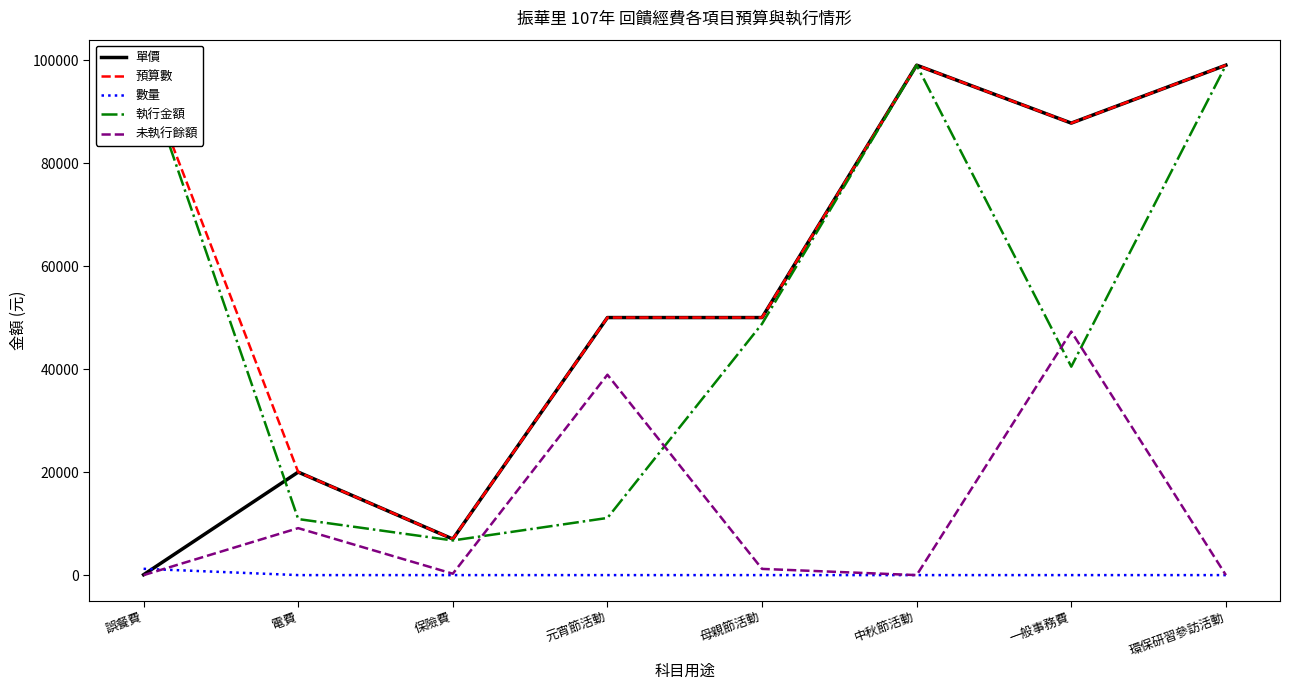

At which category does 未執行餘額 reach its first local peak?

電費